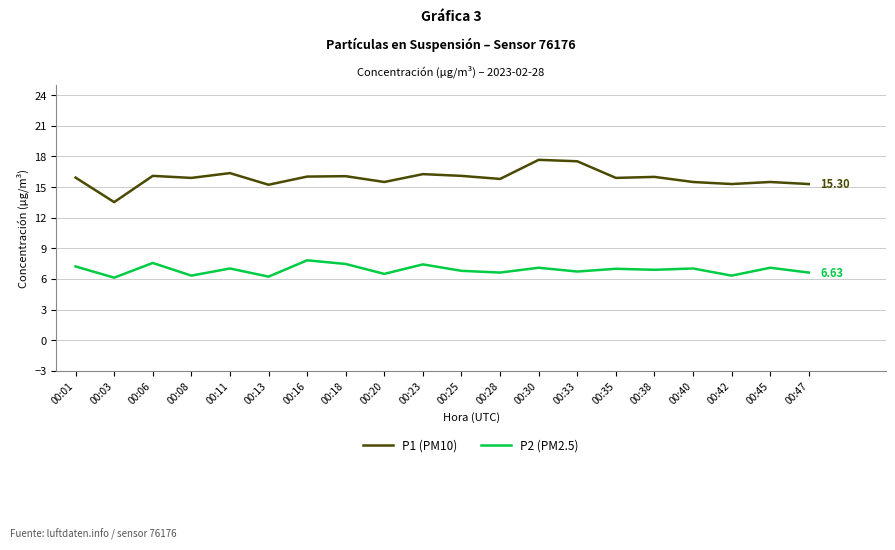

What is the total value across all series at 00:25?

22.9